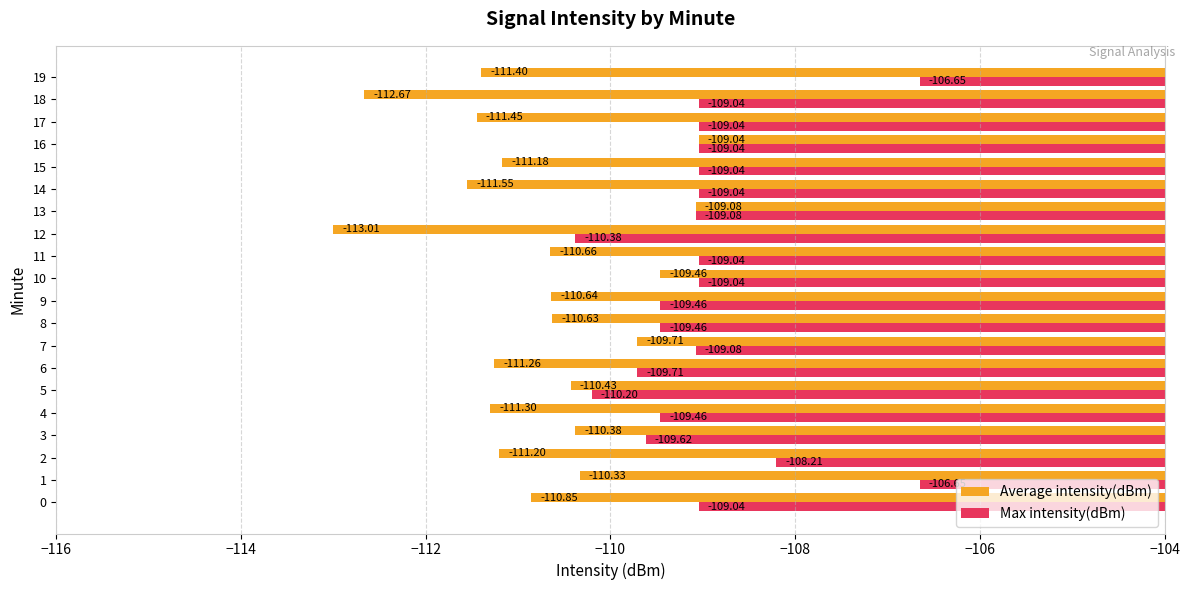

At 1, list the series in order from smallest to largest.

Average intensity(dBm), Max intensity(dBm)